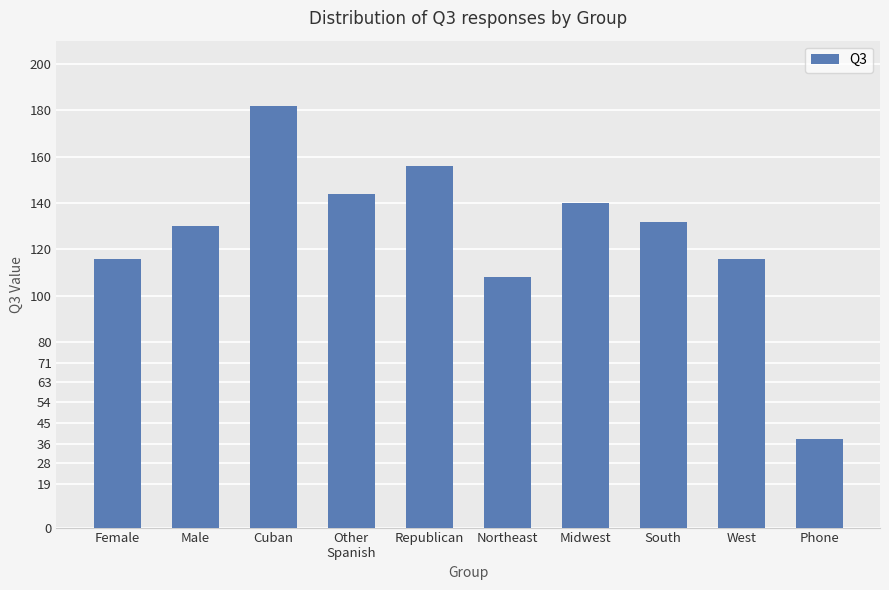

Is it true that the value at Midwest is 35?

False